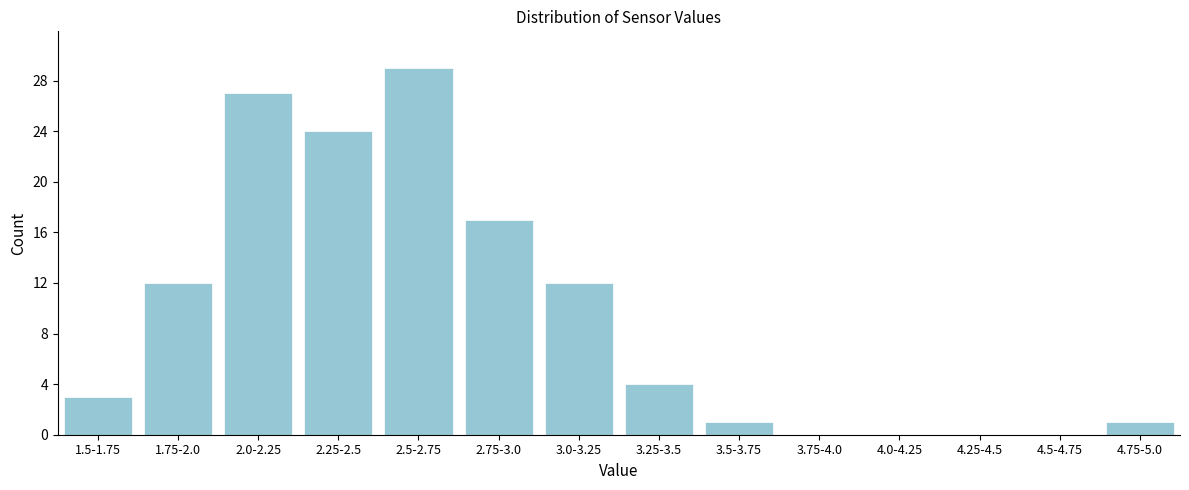

Reading left to right, list all the values displayed in this chart.

1.5-1.75=3	1.75-2.0=12	2.0-2.25=27	2.25-2.5=24	2.5-2.75=29	2.75-3.0=17	3.0-3.25=12	3.25-3.5=4	3.5-3.75=1	3.75-4.0=0	4.0-4.25=0	4.25-4.5=0	4.5-4.75=0	4.75-5.0=1